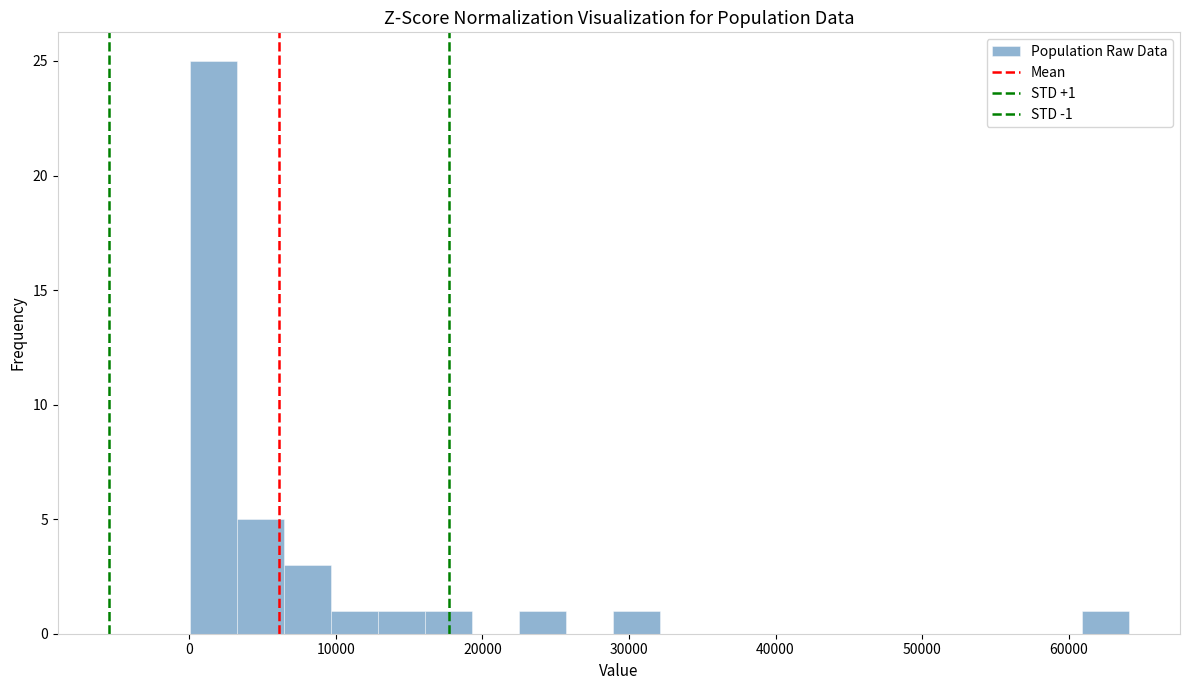

Read against the x-axis, roughly where is the centre of the tallest bar?

2000